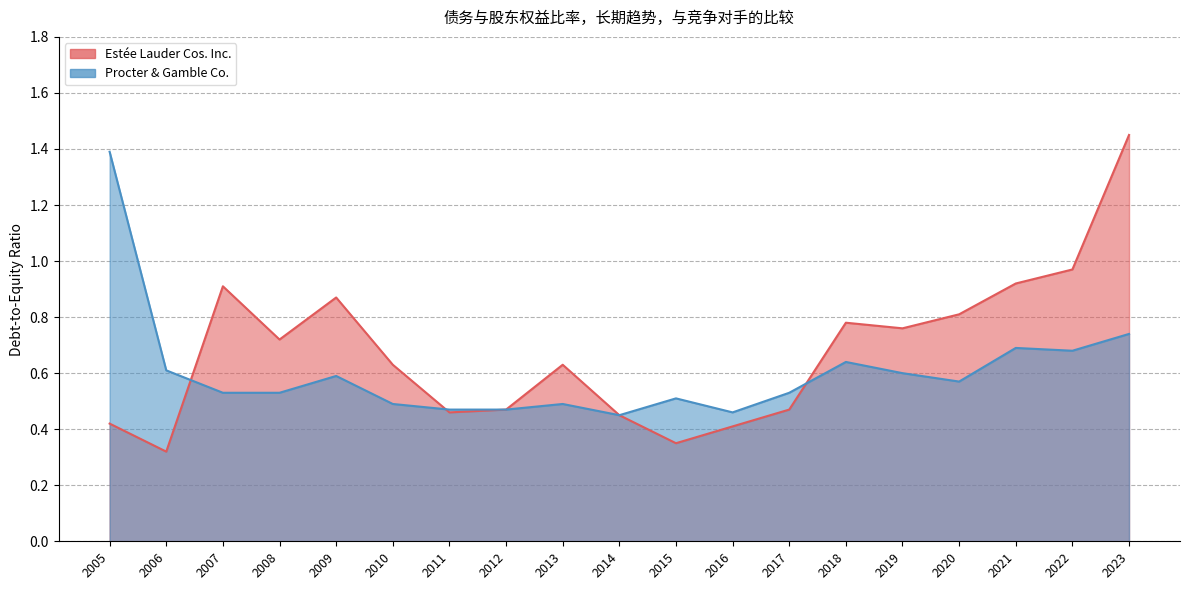

True or false: Procter & Gamble Co. and Estée Lauder Cos. Inc. cross at least once.

True